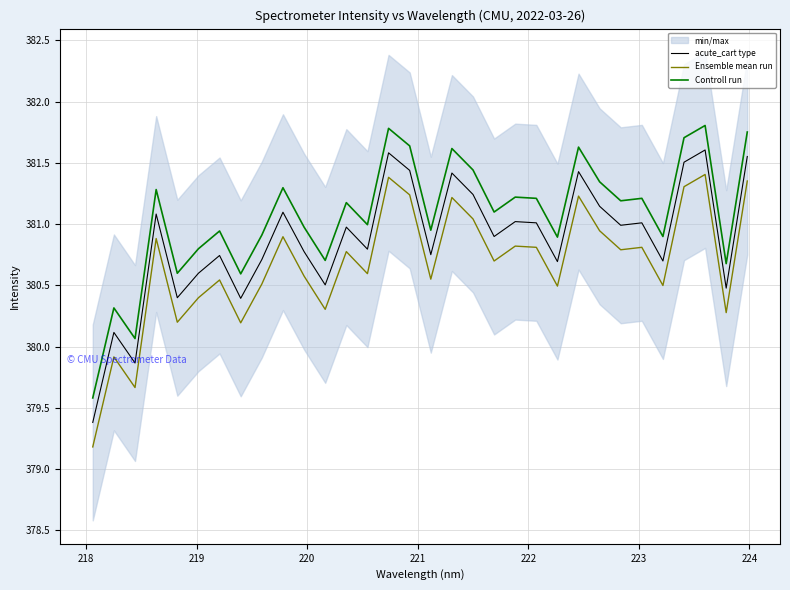

True or false: Ensemble mean run and acute_cart type intersect in this chart.

False